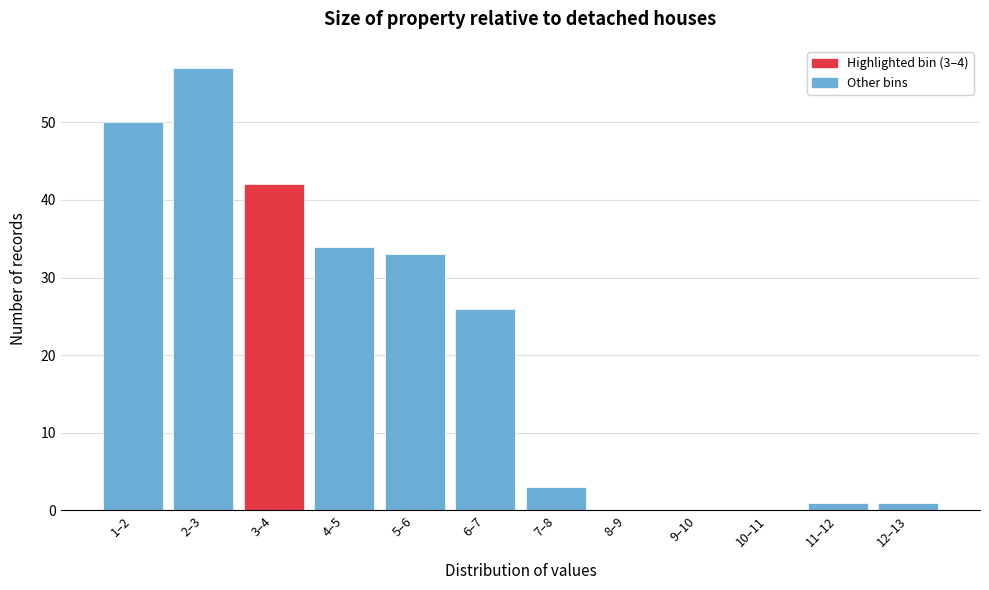

Reading left to right, transcribe all the data shown in this chart.

1–2=50	2–3=57	3–4=42	4–5=34	5–6=33	6–7=26	7–8=3	8–9=0	9–10=0	10–11=0	11–12=1	12–13=1